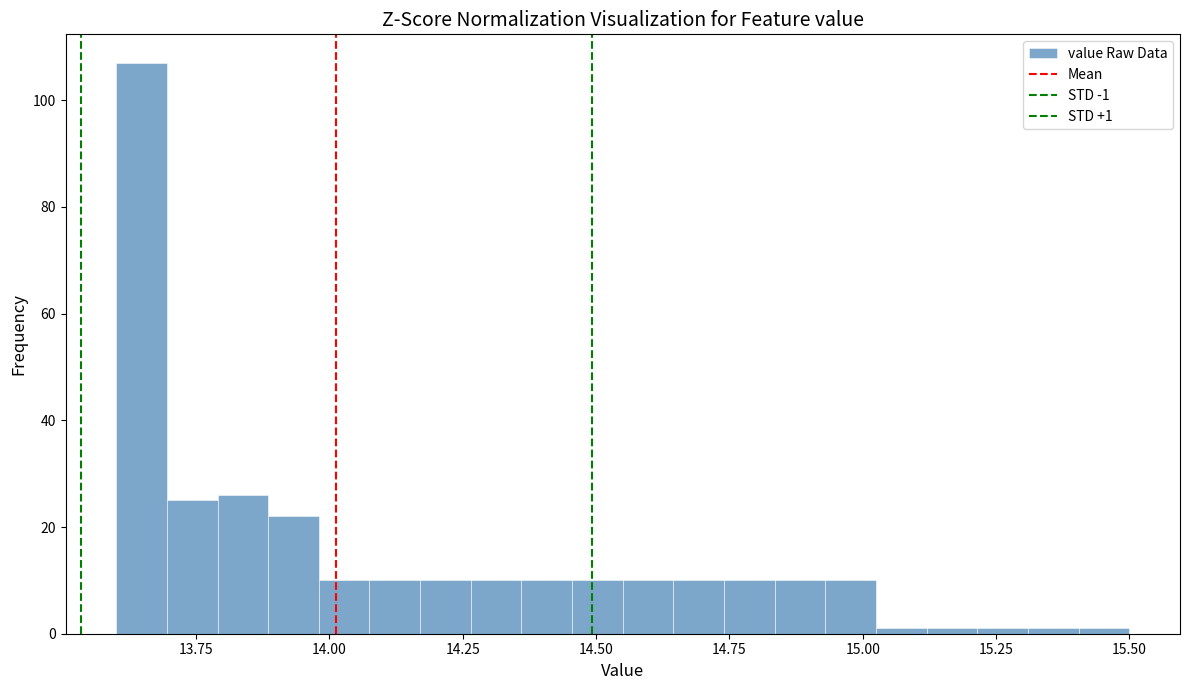

Around what value on the x-axis is the tallest bar? Give the approximate position of its centre, as read against the axis.

13.65